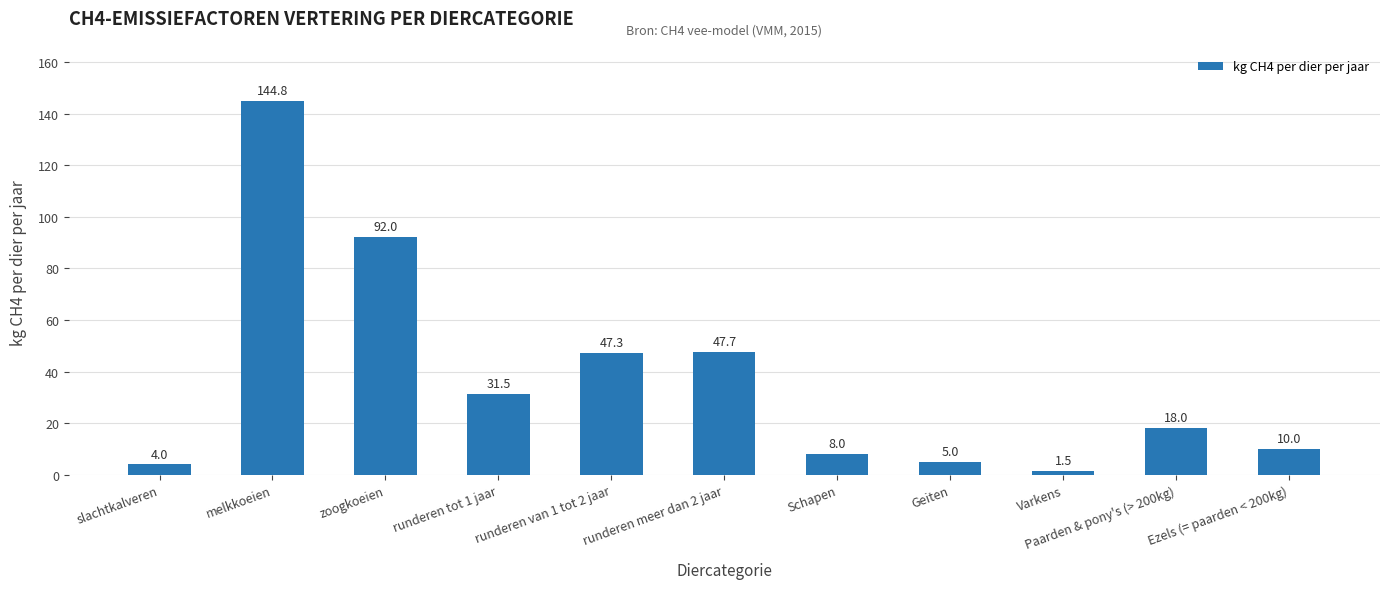

Reading left to right, what are all the values shown in this chart?

4.0	144.8	92.0	31.5	47.3	47.7	8.0	5.0	1.5	18.0	10.0